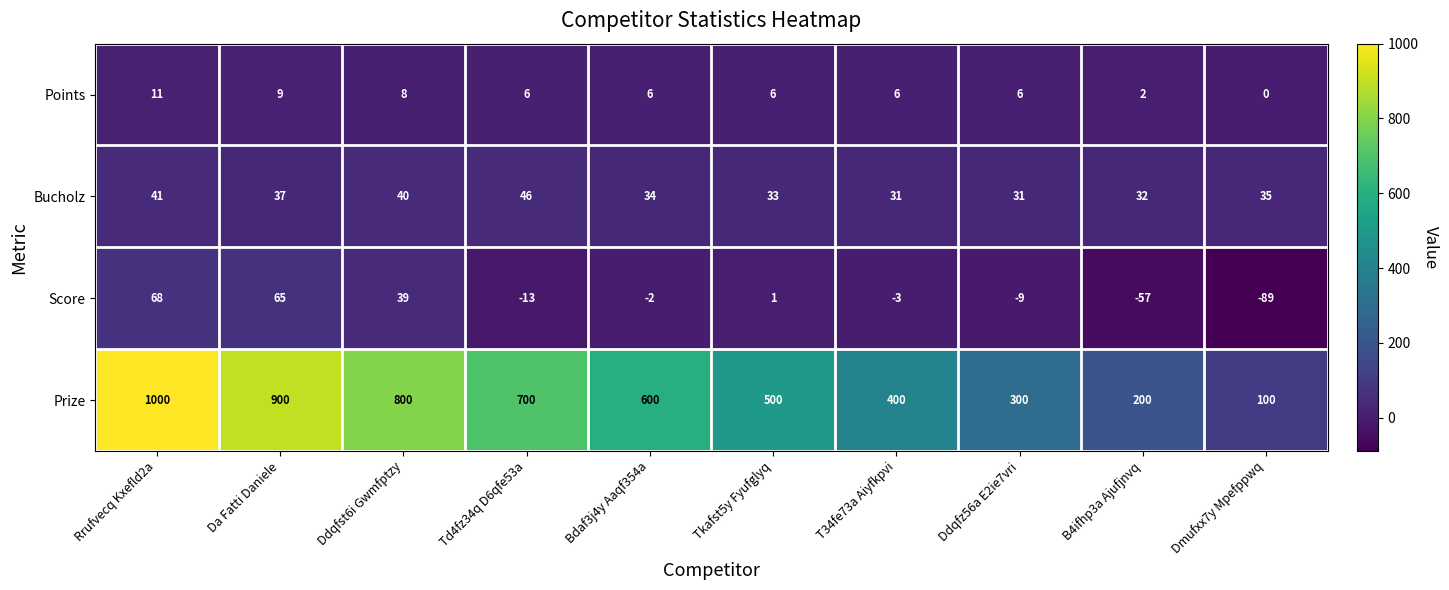

How many data points does each series have?

10